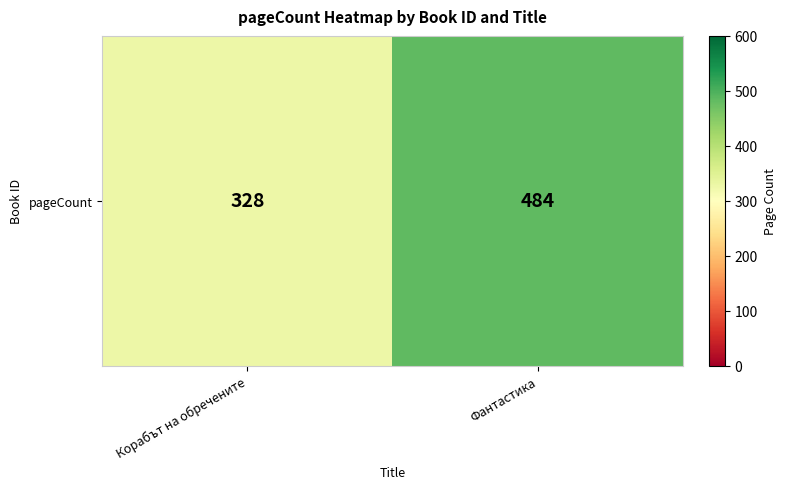

List the labels in order of value, largest first.

Фантастика, Корабът на обречените